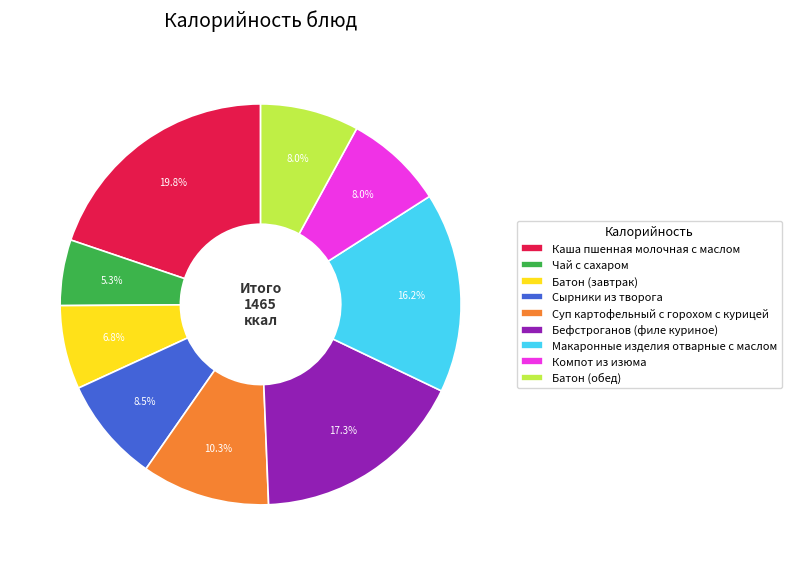

Is Бефстроганов (филе куриное) the majority of the pie?

No